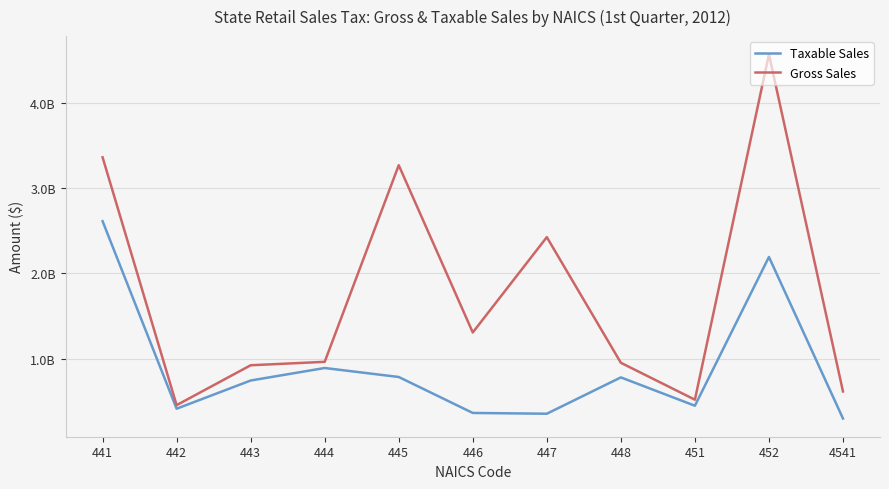

Which has a higher value, 4541 or 452?

452